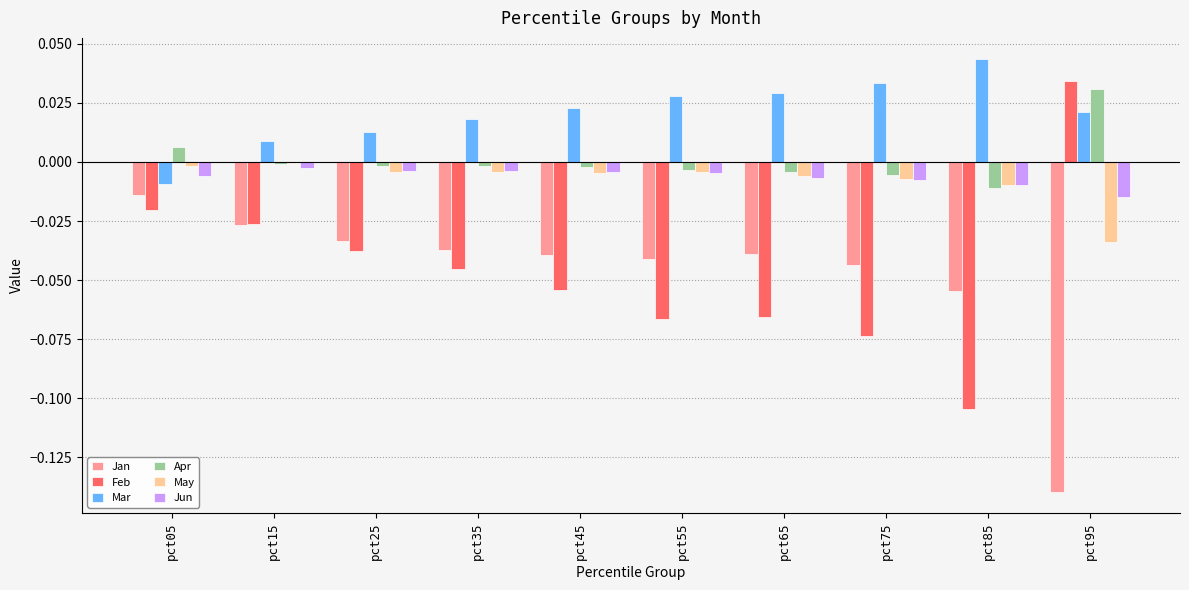

Which series has the widest spread of values?

Feb